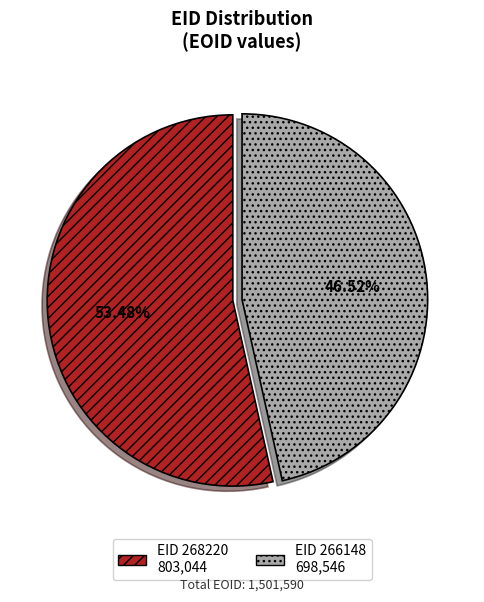

Is there any slice that represents more than half of the pie?

Yes